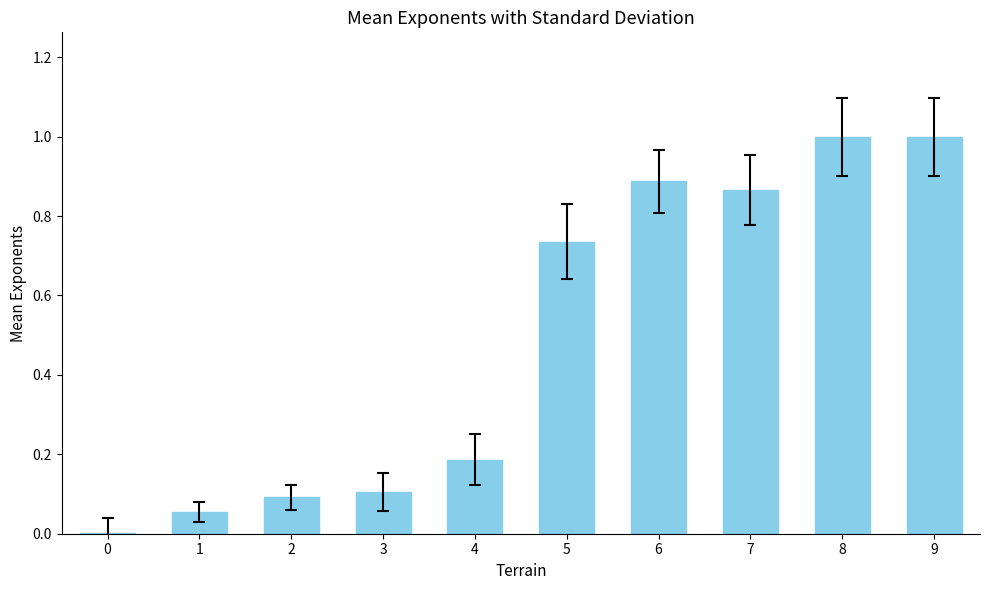

Between 5 and 3, which is larger?

5